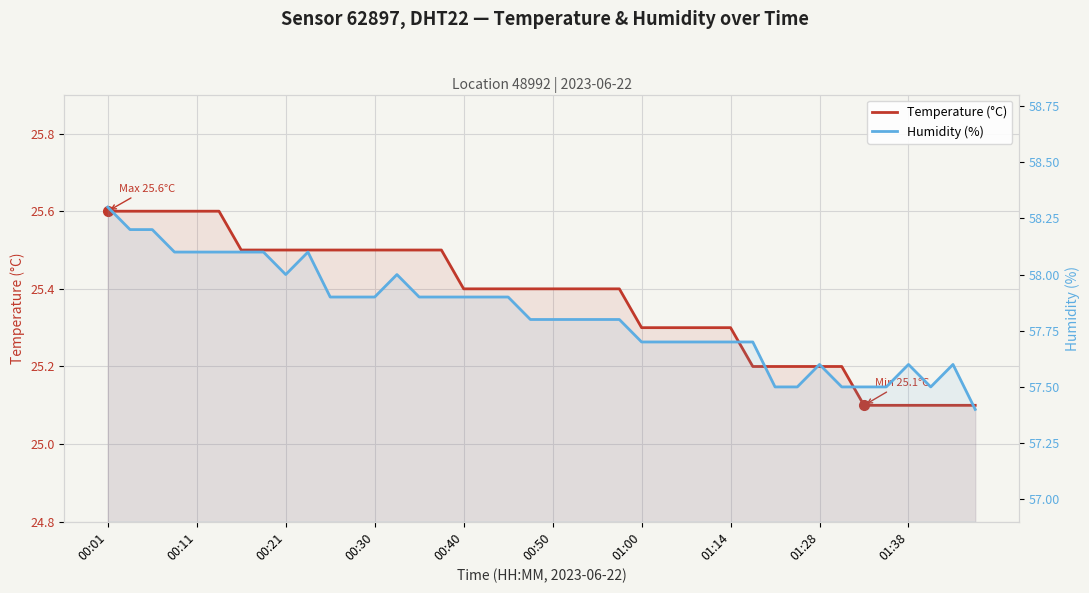

How many interior local valleys does the Humidity (%) series have?

2